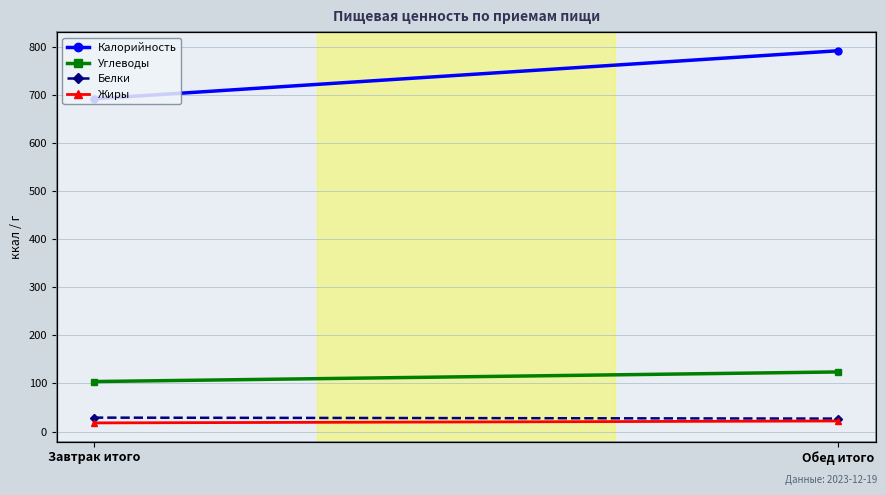

What is the lowest value of the Калорийность series?

692